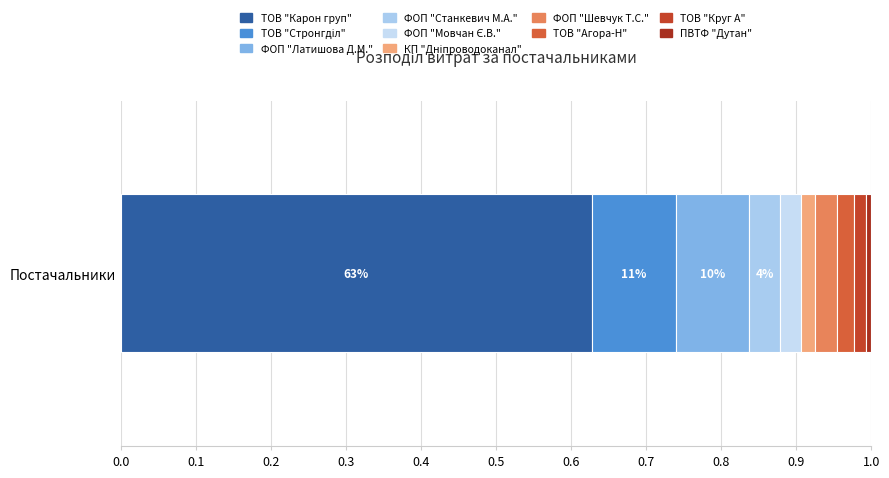

How many distinct data groups are displayed?

10